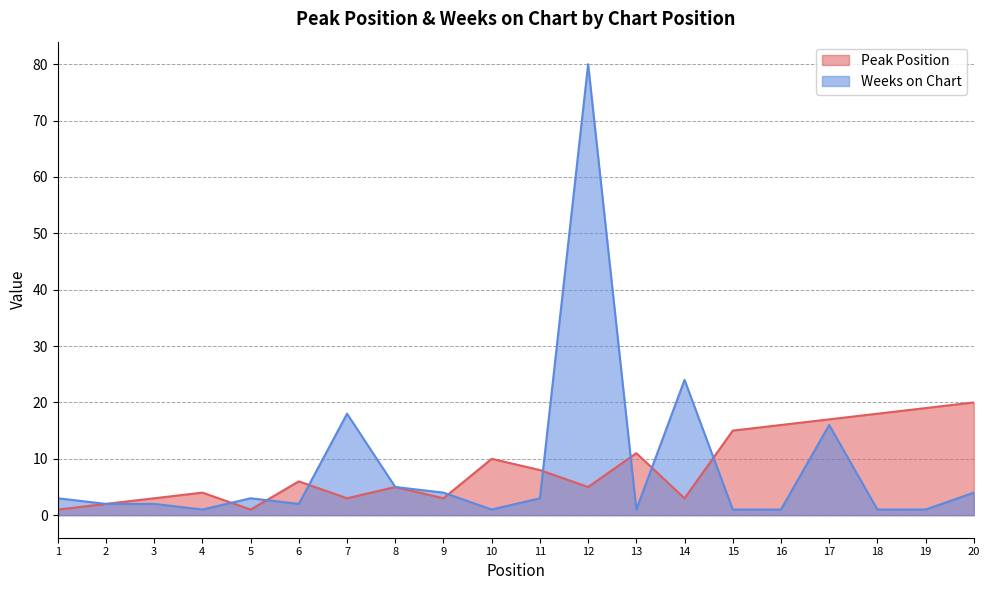

What is the average value of the Weeks on Chart series?

9